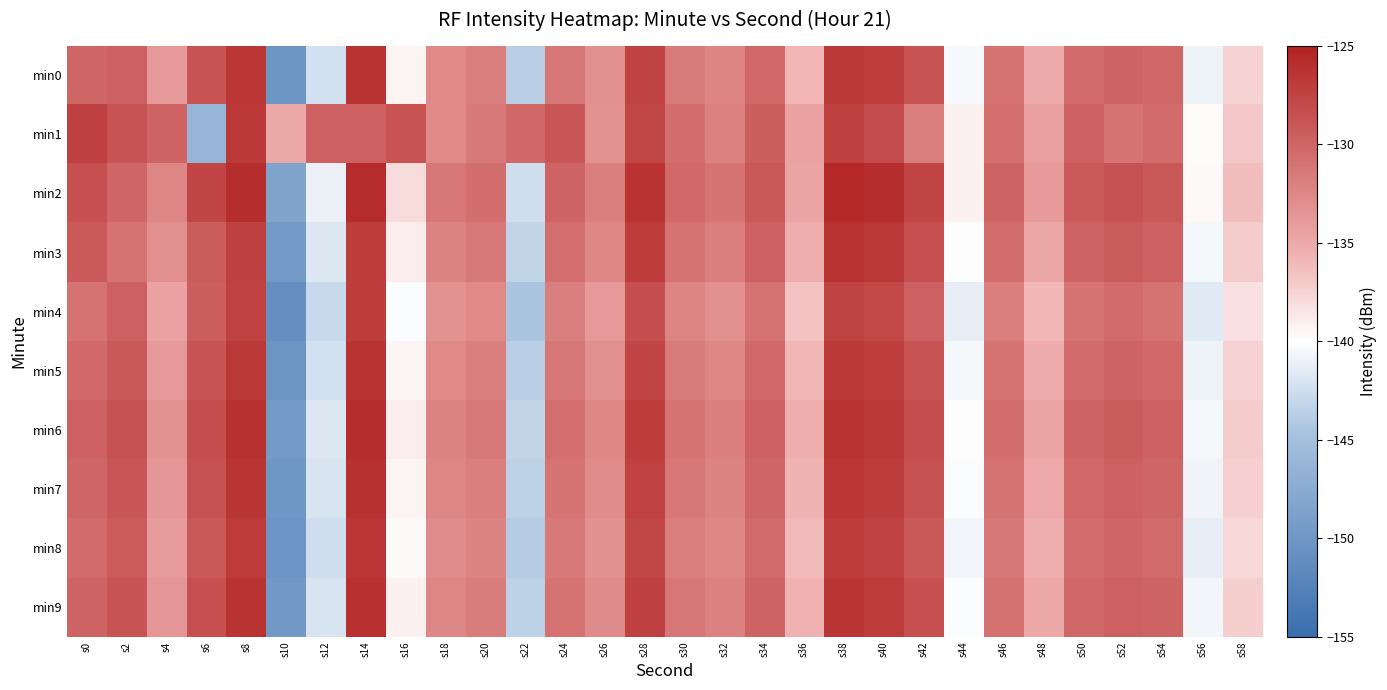

At which category does the chart reach its peak across all series?

s38